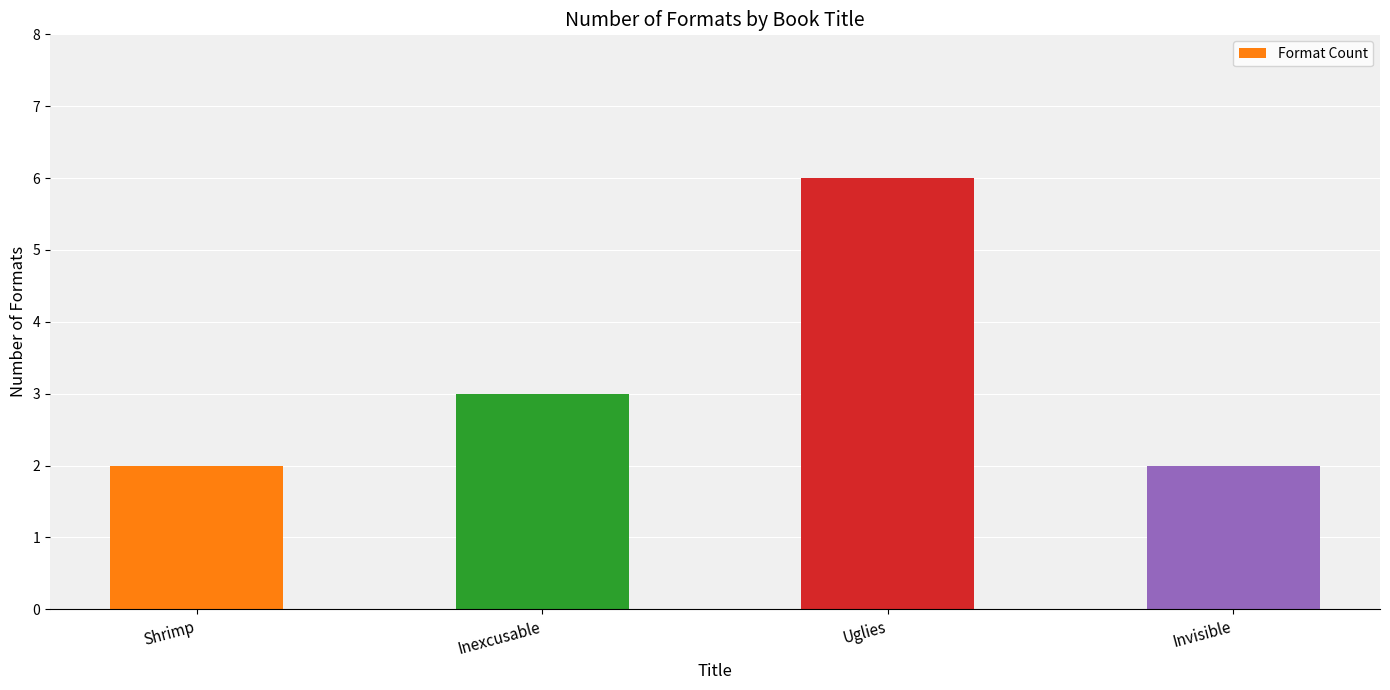

Reading right to left, list all the values displayed in this chart.

2	6	3	2